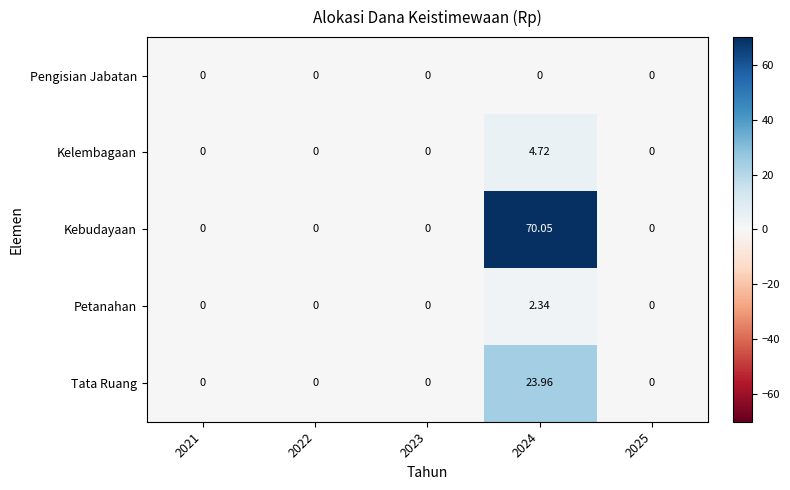

Which series has the largest total across all categories?

Kebudayaan